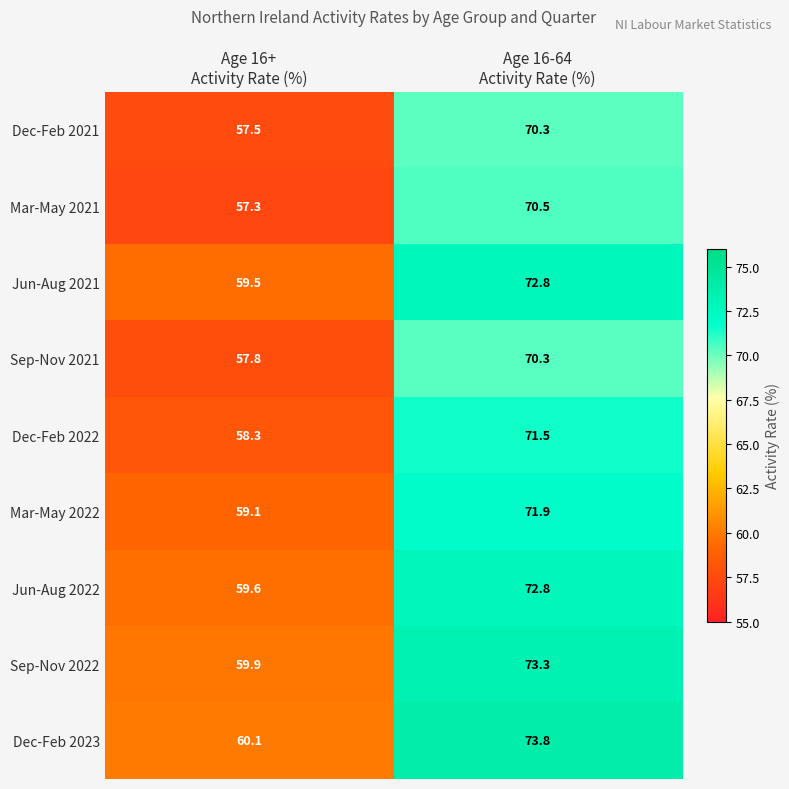

Which series has the widest spread of values?

Dec-Feb 2023